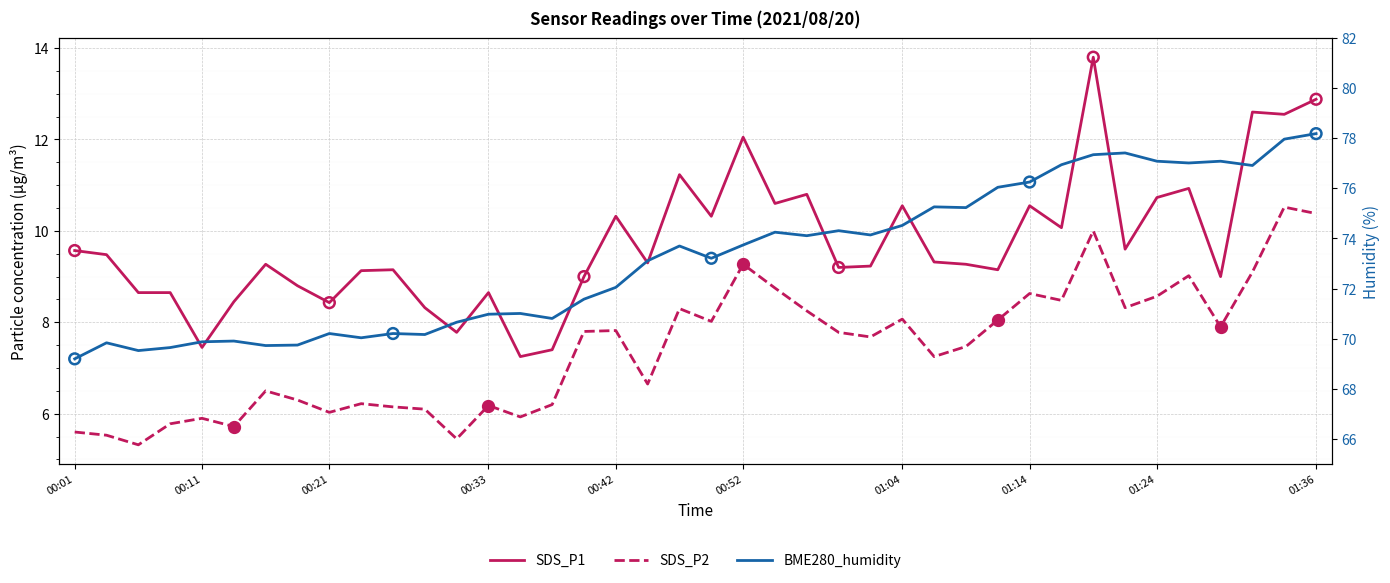

Which series has the widest spread of Y values?

BME280_humidity